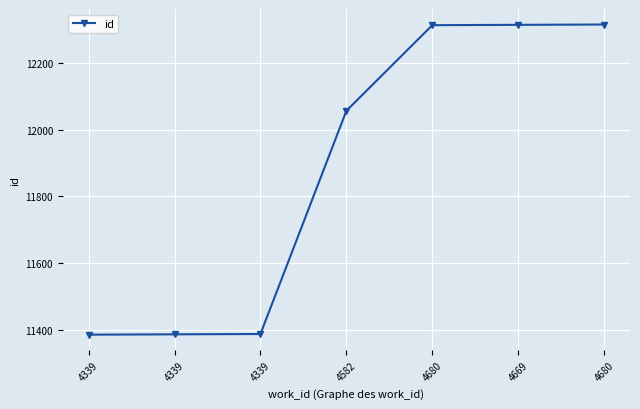

What is the ratio of the value at 4582 to the value at 4339?

1.1